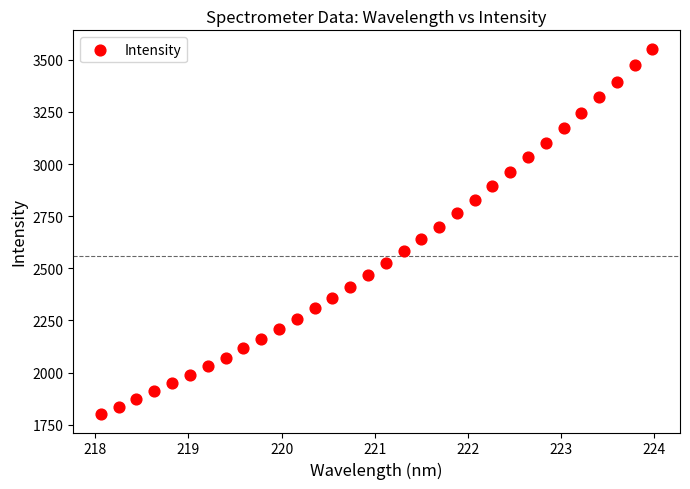

What is the range of Y values (max minus min)?

1753.2